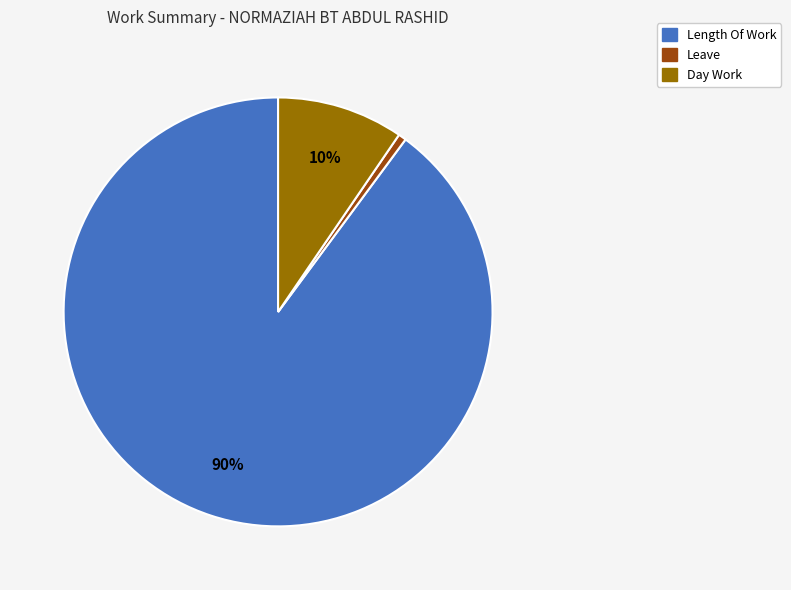

Is there any slice that represents more than half of the pie?

Yes